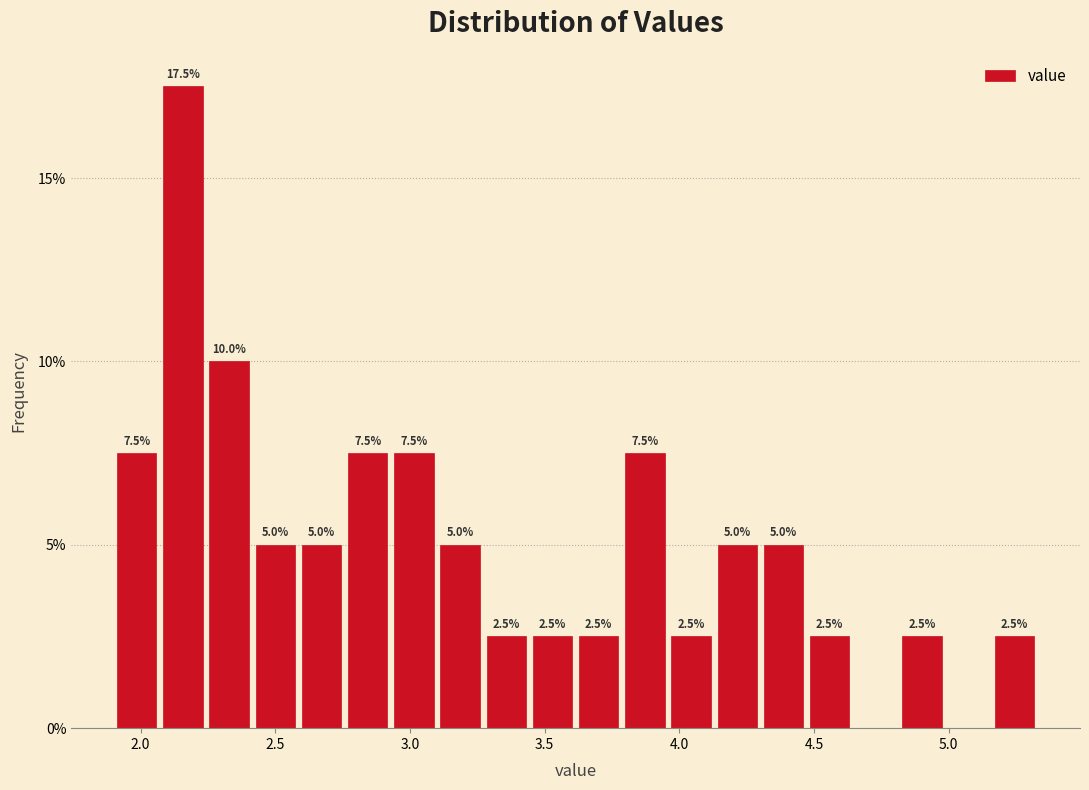

Around what value on the x-axis is the tallest bar? Give the approximate position of its centre, as read against the axis.

2.15